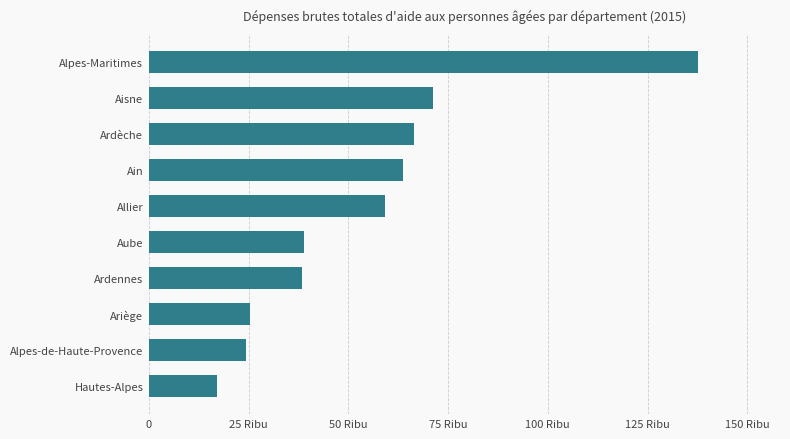

What is the smallest value displayed?

16980